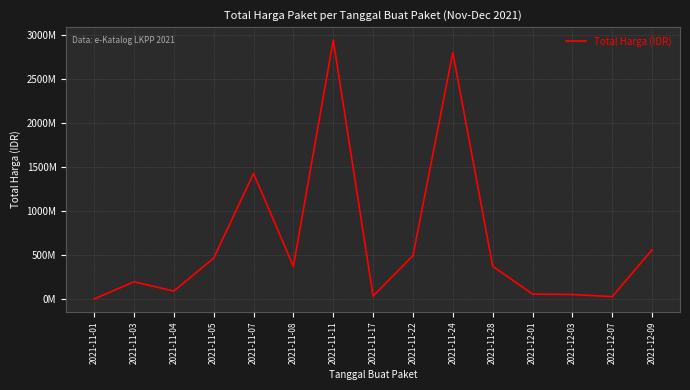

Is it true that the value at 2021-11-24 is 4849069085?

False